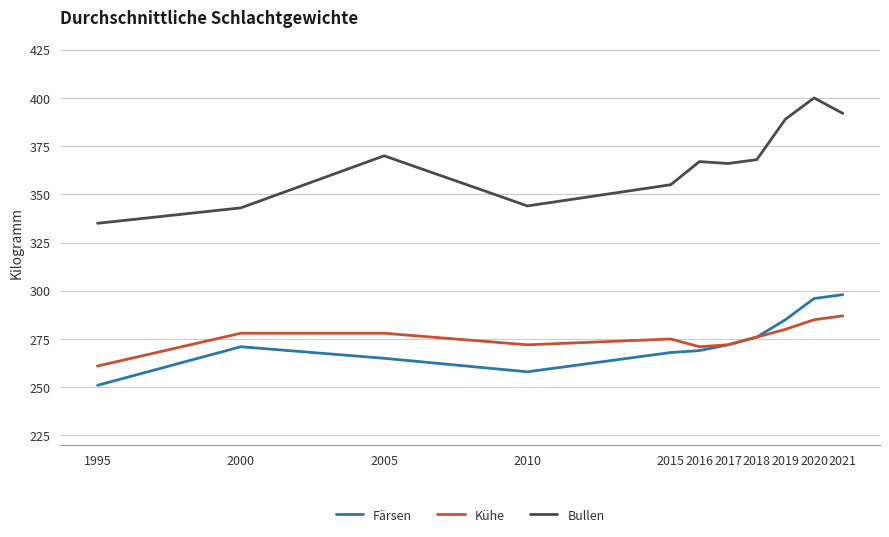

What is the difference between the maximum and minimum values in the Bullen series?

65